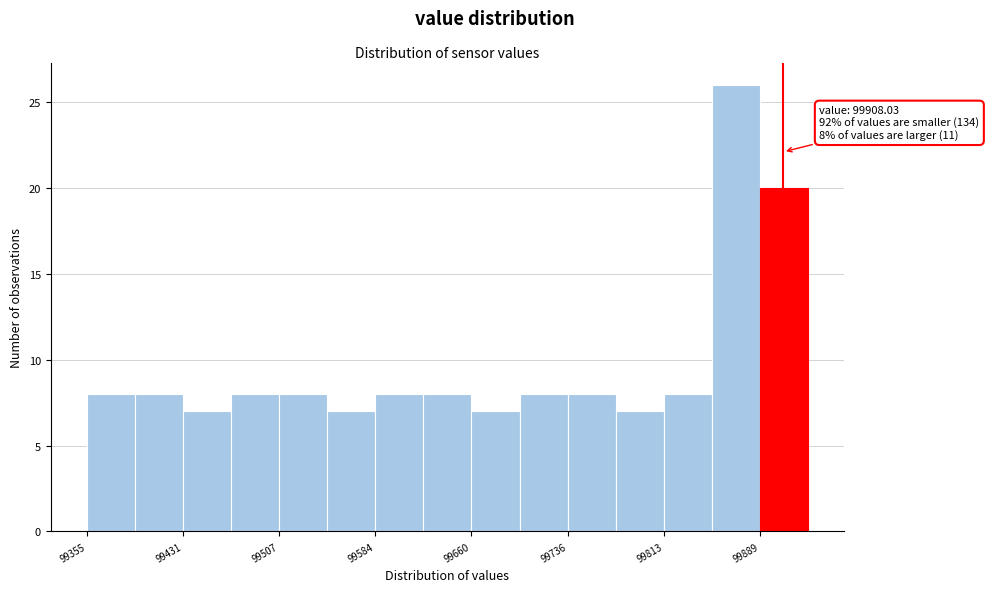

Read against the x-axis, roughly where is the centre of the tallest bar?

99870